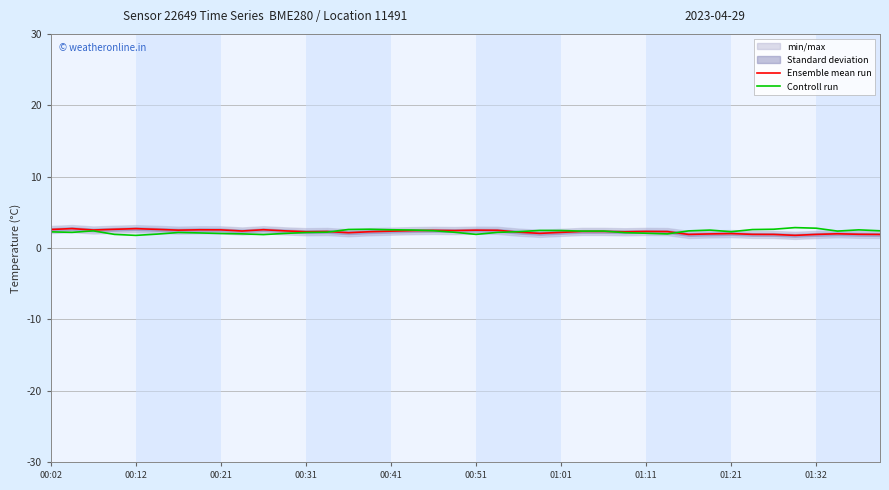

What is the highest value of the Ensemble mean run series?

2.7